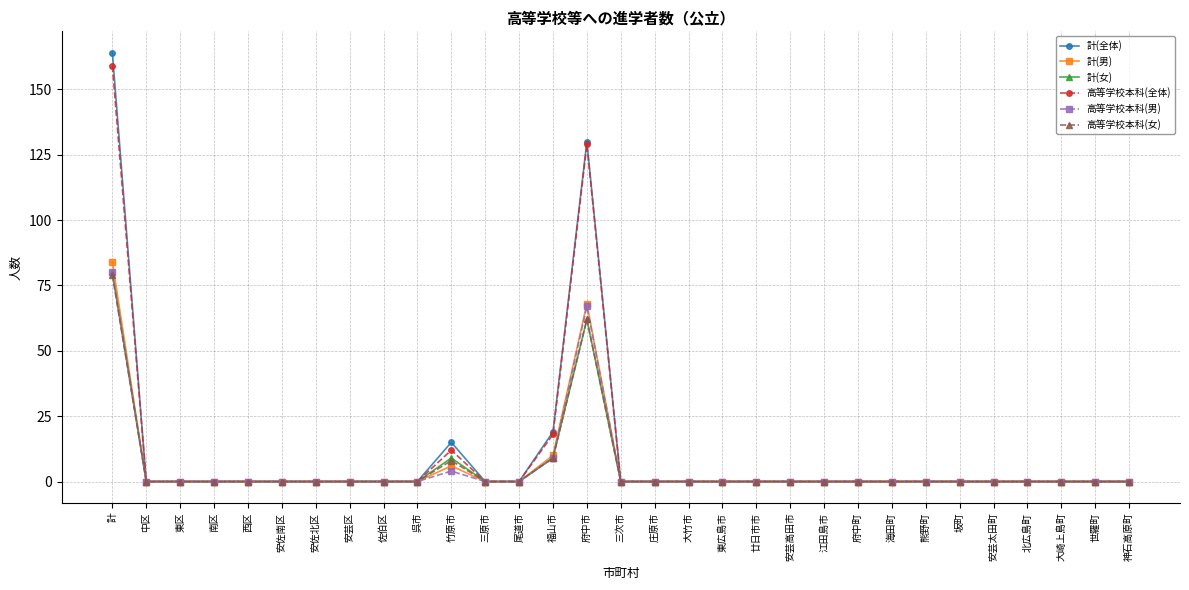

Is this an area chart (filled region under the line)?

No